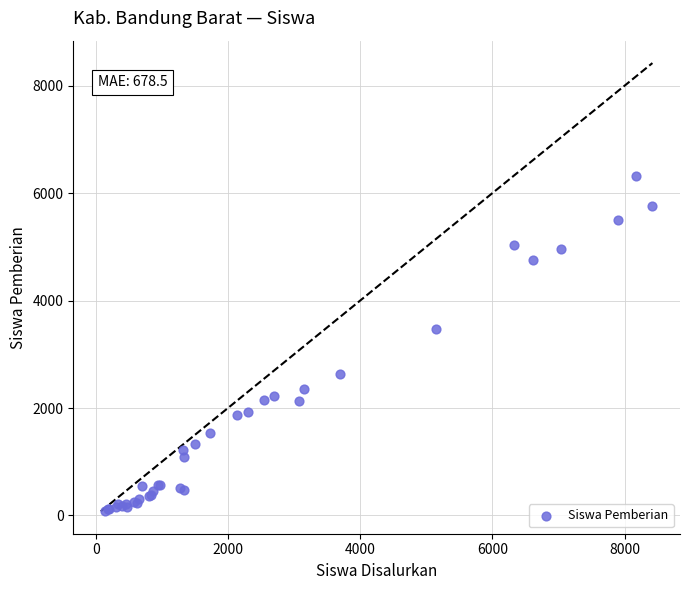

What Y value in the scatter plot is closest to 3194?

3464